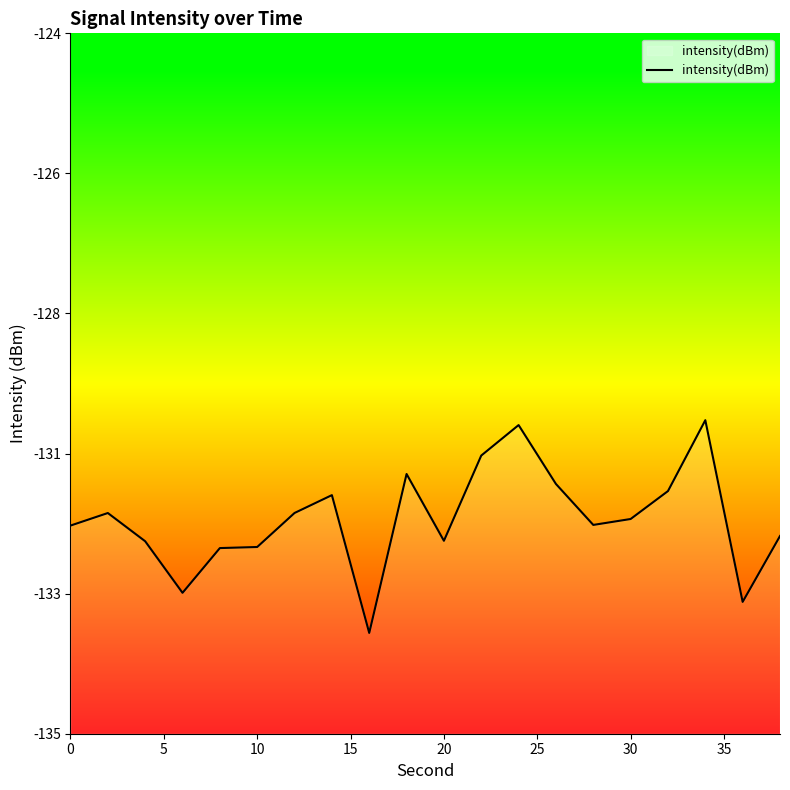

What is the maximum value shown in the chart?

-130.1